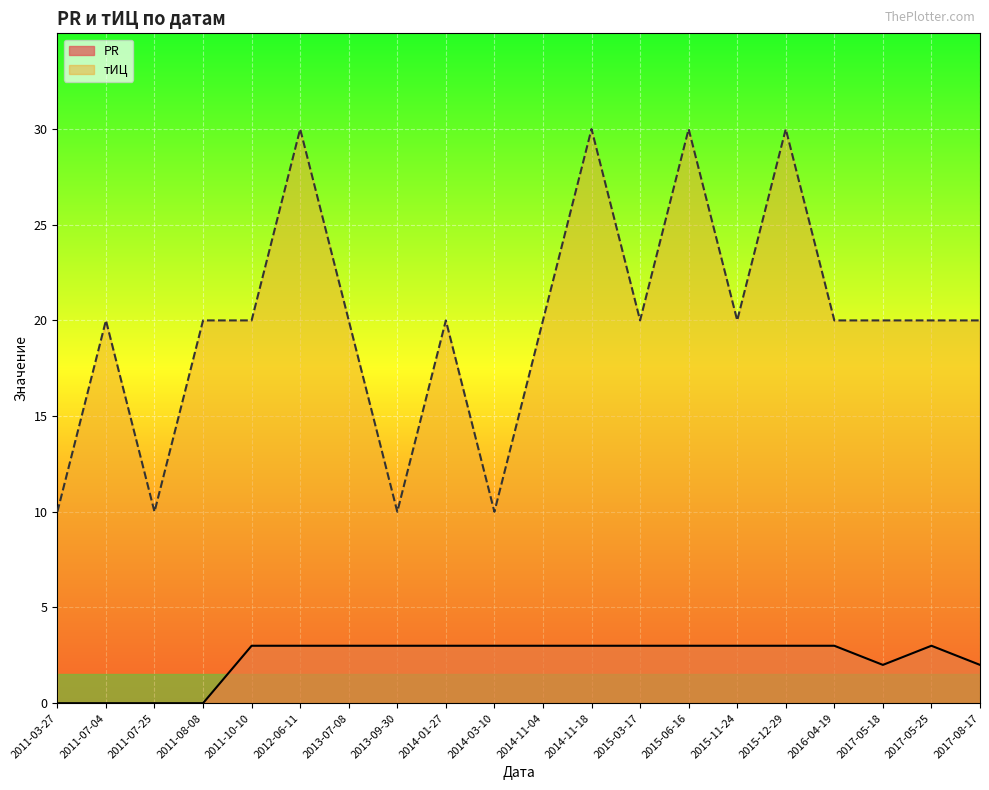

What is the label of the 11th point from the left?

2014-11-04